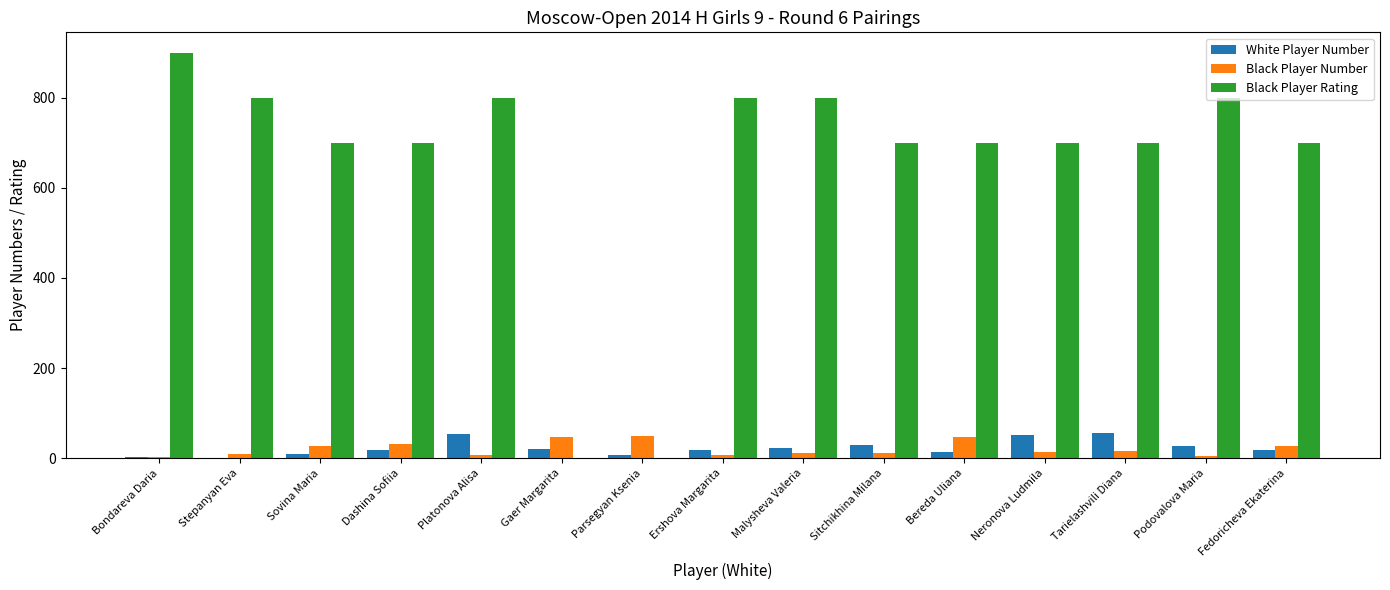

Is the value of White Player Number at Platonova Alisa greater than the value of Black Player Rating at Tarielashvili Diana?

No